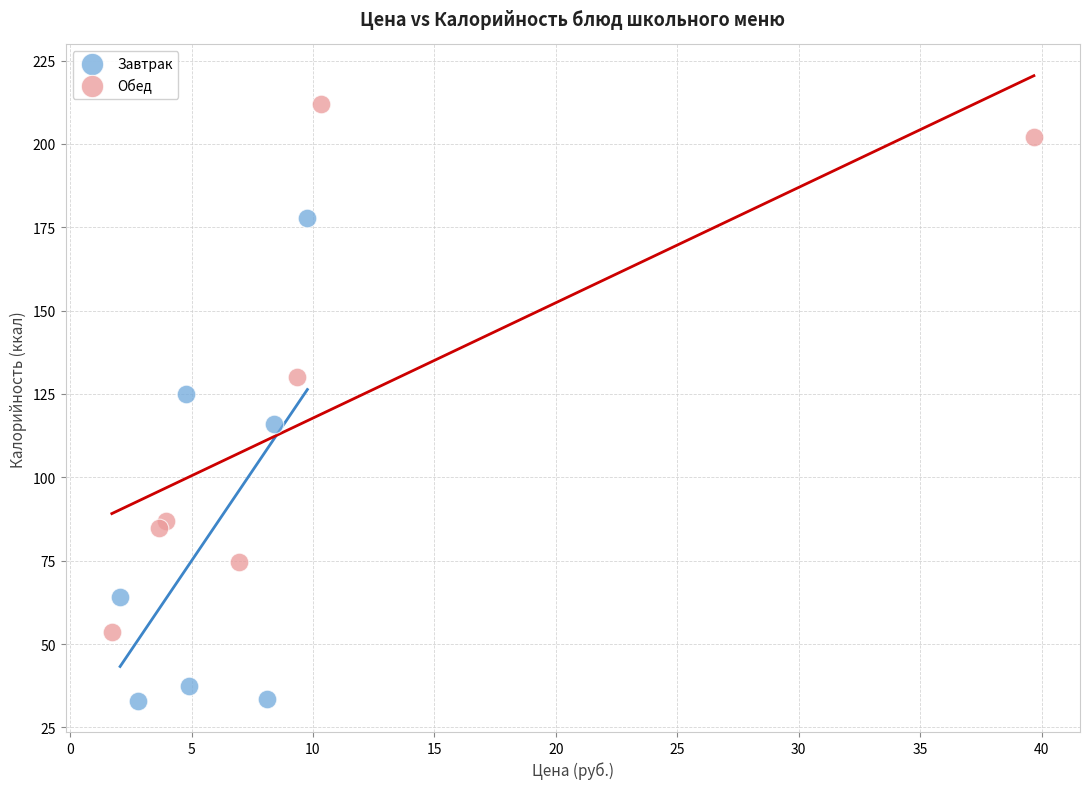

Which series reaches the minimum Y coordinate?

Завтрак